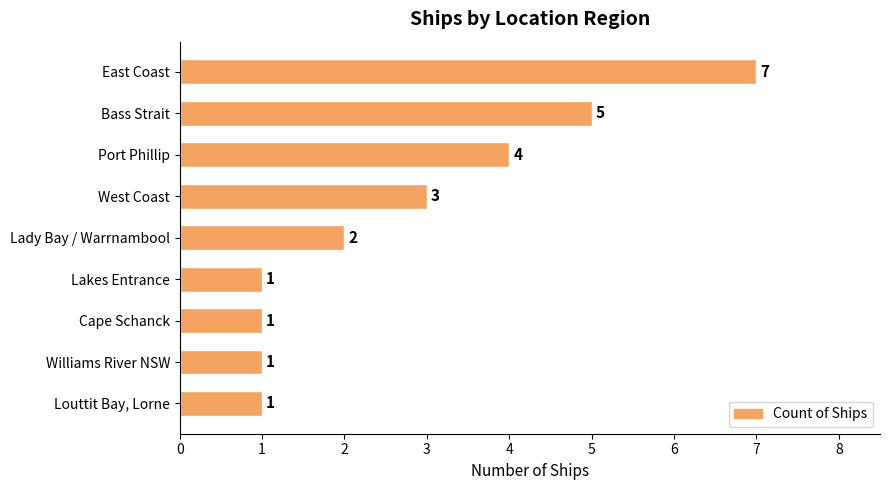

What is the sum of the values at Lakes Entrance and East Coast?

8